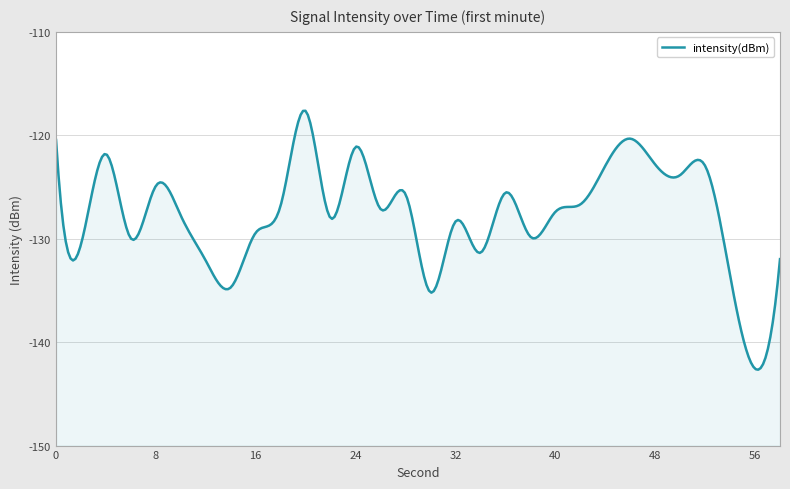

Where is the first local maximum?

4